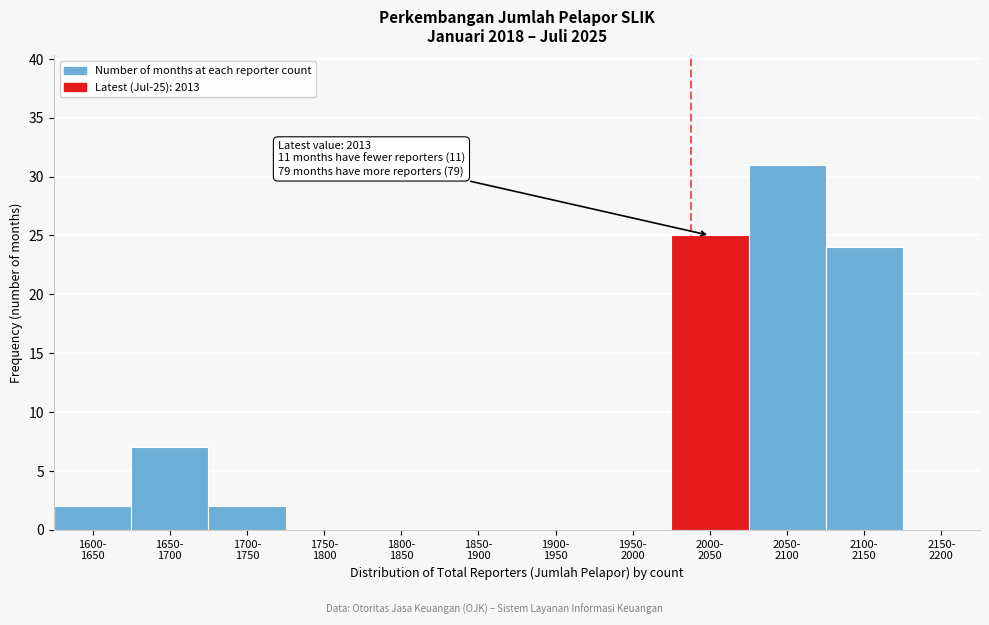

What is the greatest value displayed?

31